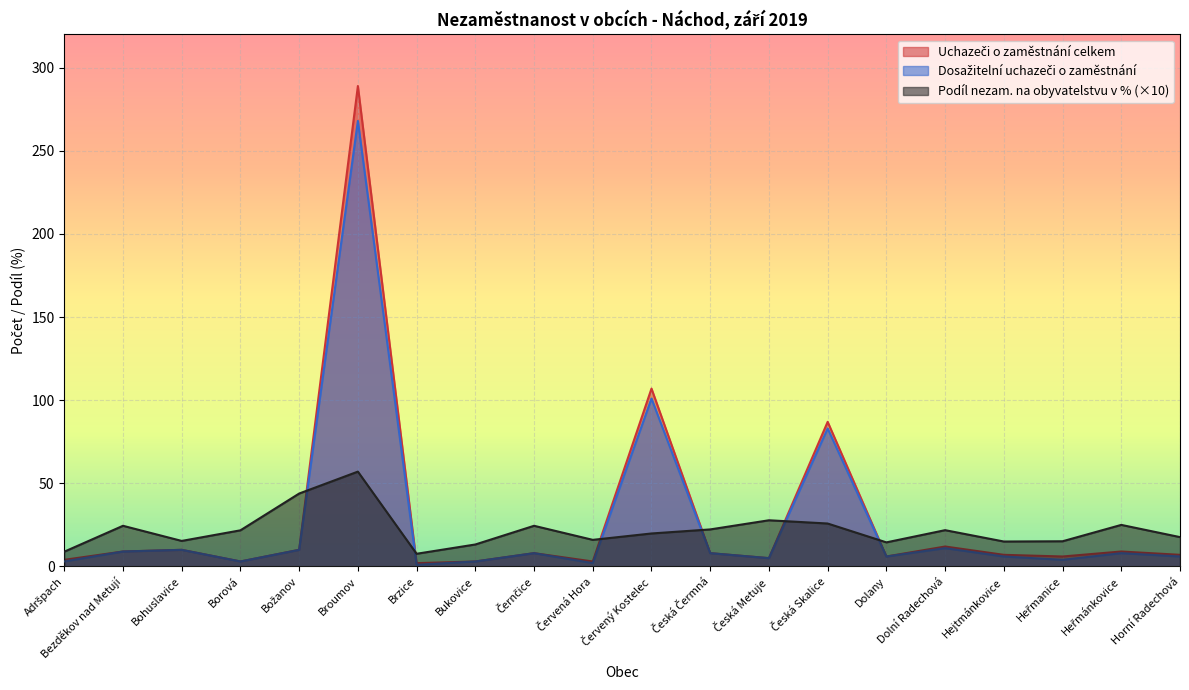

At which category is the sum across all series the highest?

Broumov